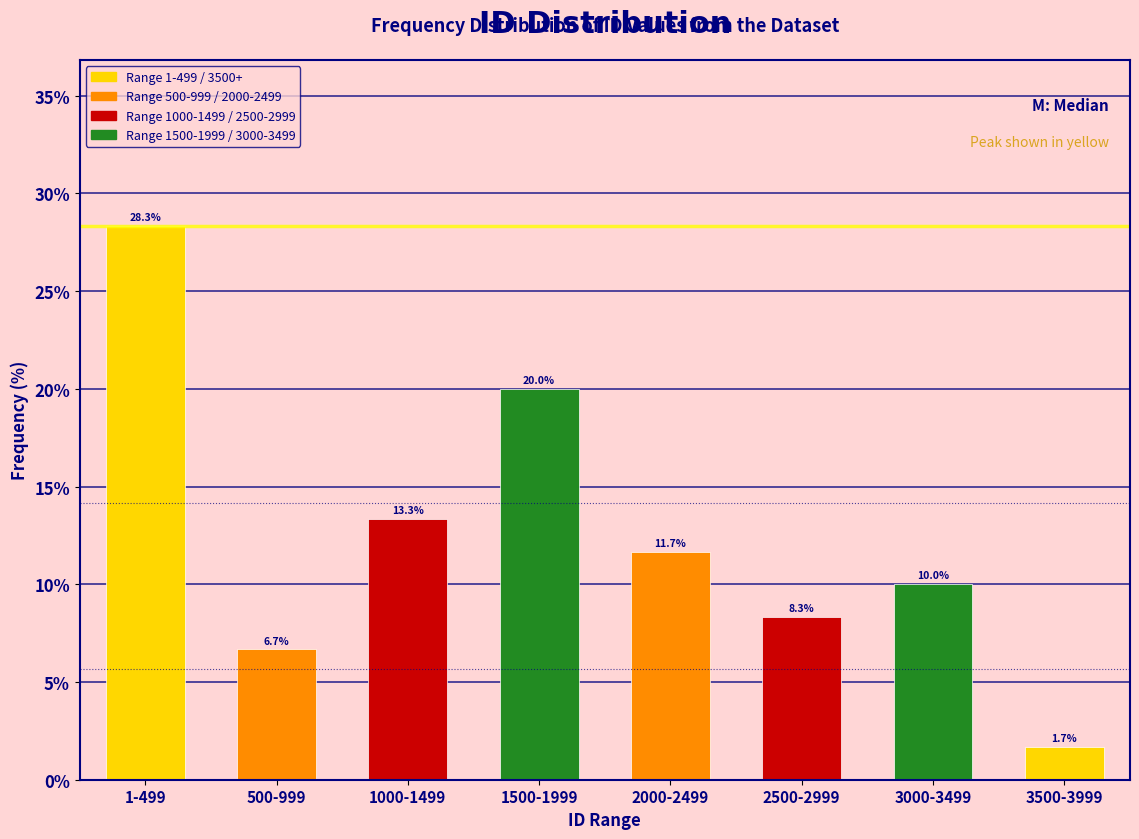

Reading right to left, transcribe all the data shown in this chart.

3500-3999=1.7	3000-3499=10.0	2500-2999=8.3	2000-2499=11.7	1500-1999=20.0	1000-1499=13.3	500-999=6.7	1-499=28.3